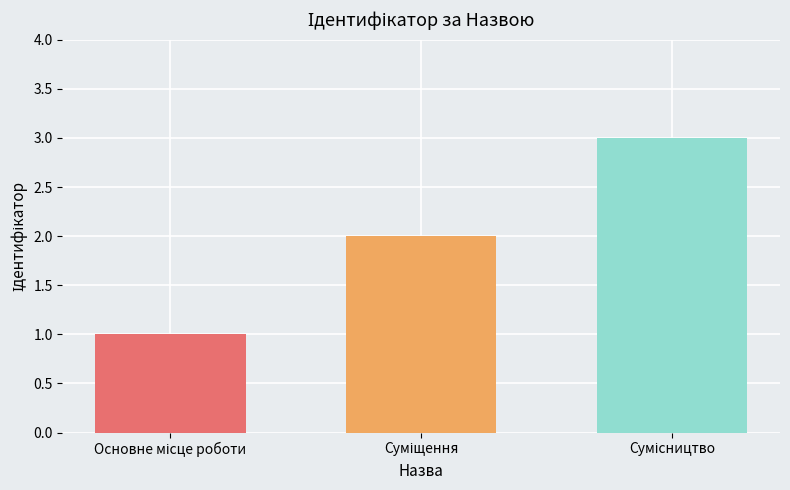

What is the greatest value displayed?

3